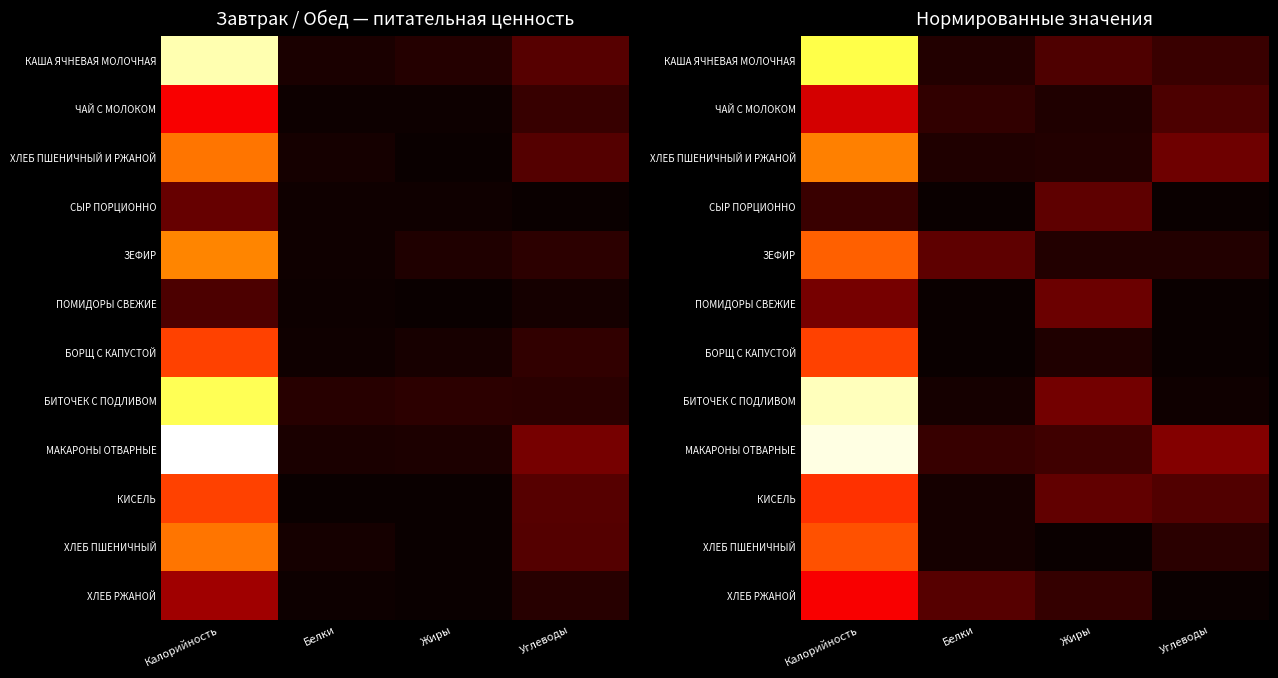

What is the difference between the highest and lowest values at Углеводы?

0.2